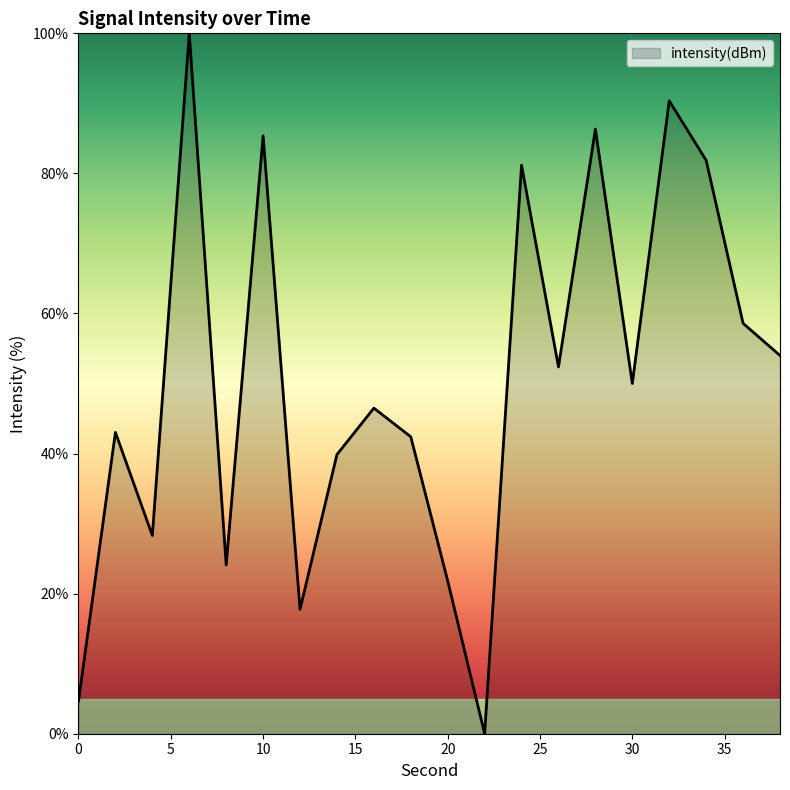

What is the greatest value displayed?

100.0